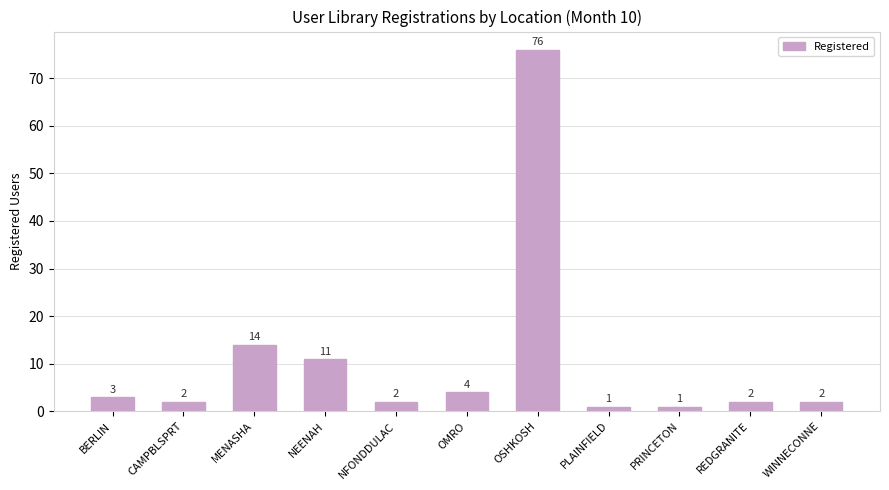

Count the number of data series in this chart.

1